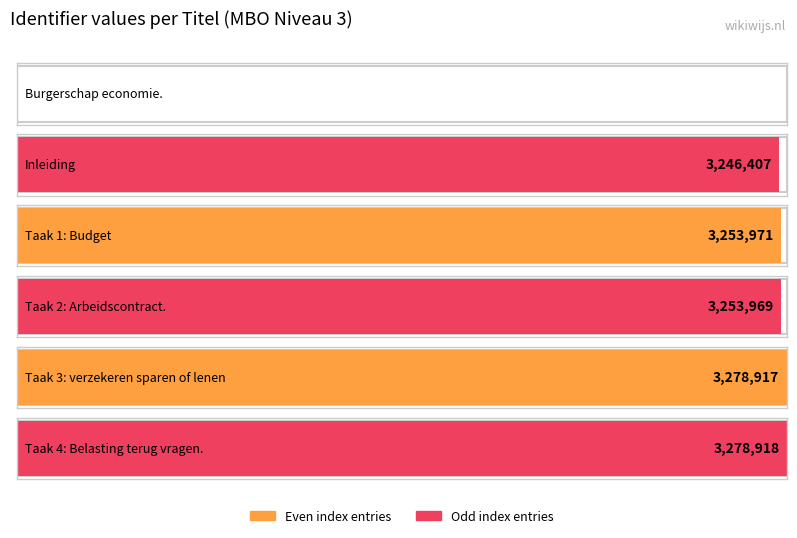

True or false: the data shows 4982955 at Taak 1: Budget.

False